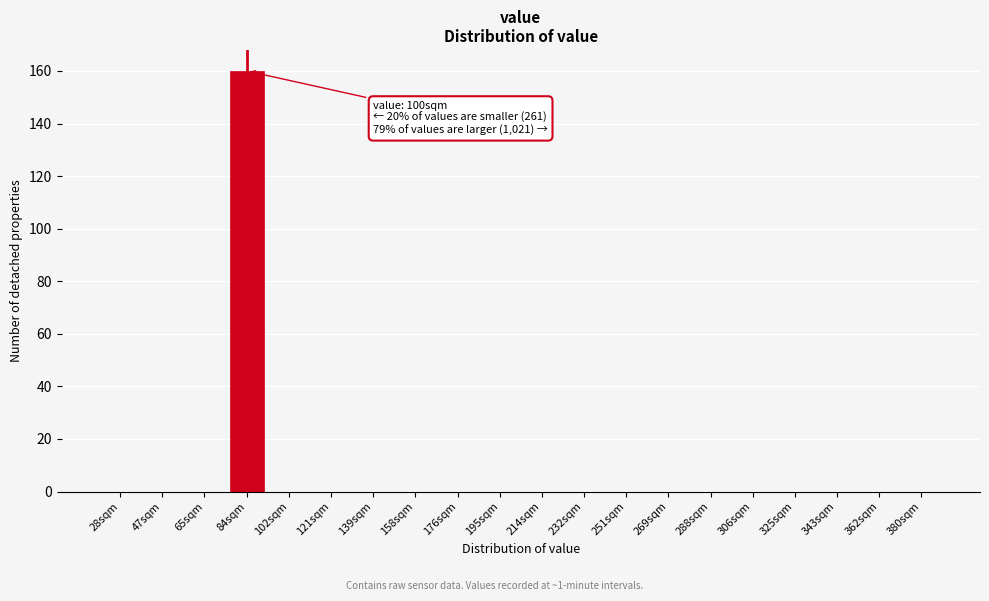

Reading left to right, transcribe all the data shown in this chart.

28sqm=0	47sqm=0	65sqm=0	84sqm=160	102sqm=0	121sqm=0	139sqm=0	158sqm=0	176sqm=0	195sqm=0	214sqm=0	232sqm=0	251sqm=0	269sqm=0	288sqm=0	306sqm=0	325sqm=0	343sqm=0	362sqm=0	380sqm=0